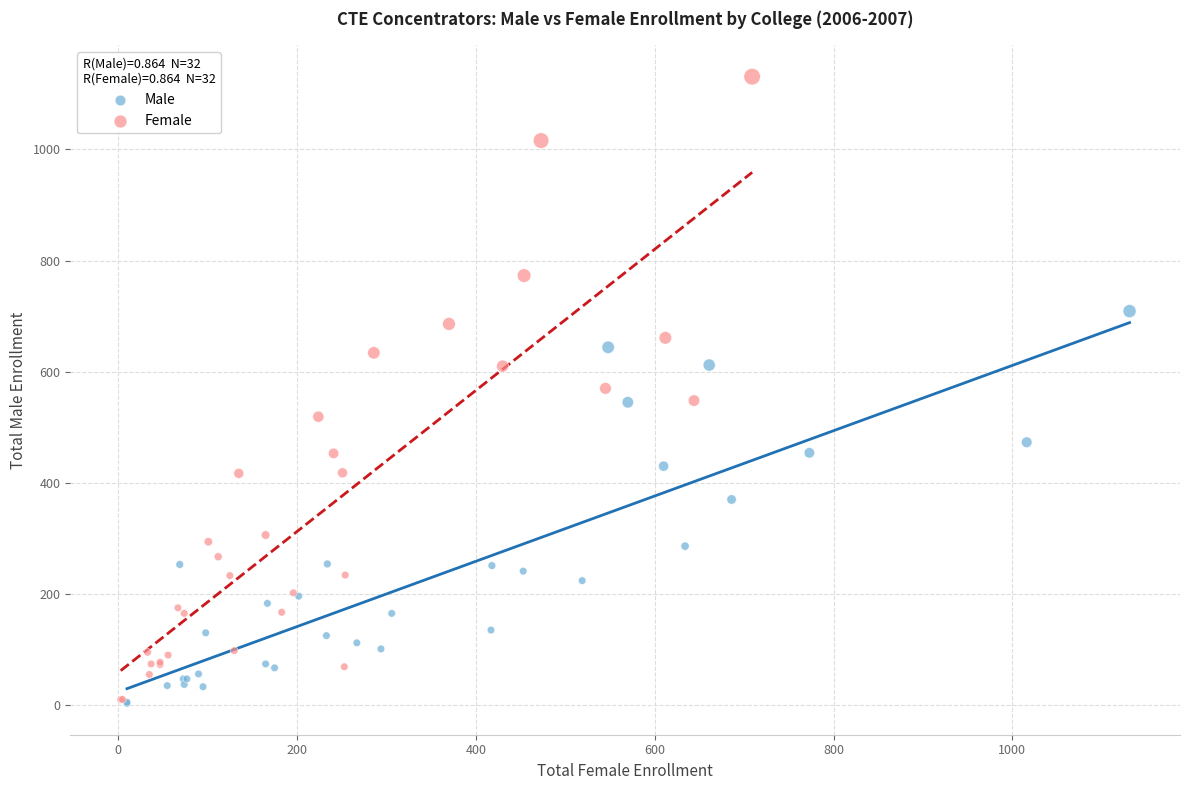

What are all the series names shown in the legend?

Male, Female